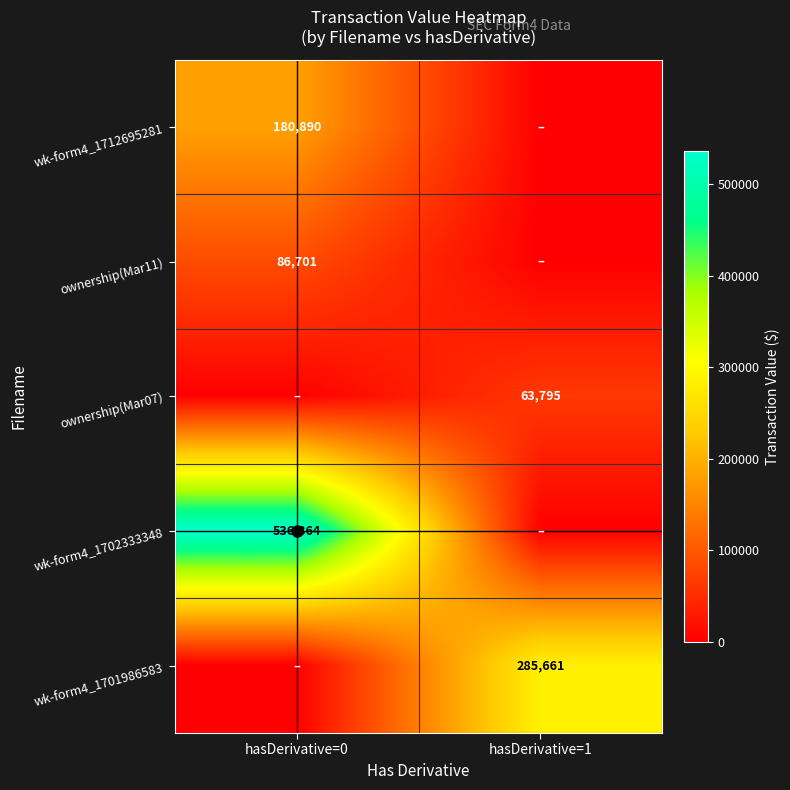

The value of wk-form4_1701986583 at hasDerivative=0 is -199111. True or false?

False